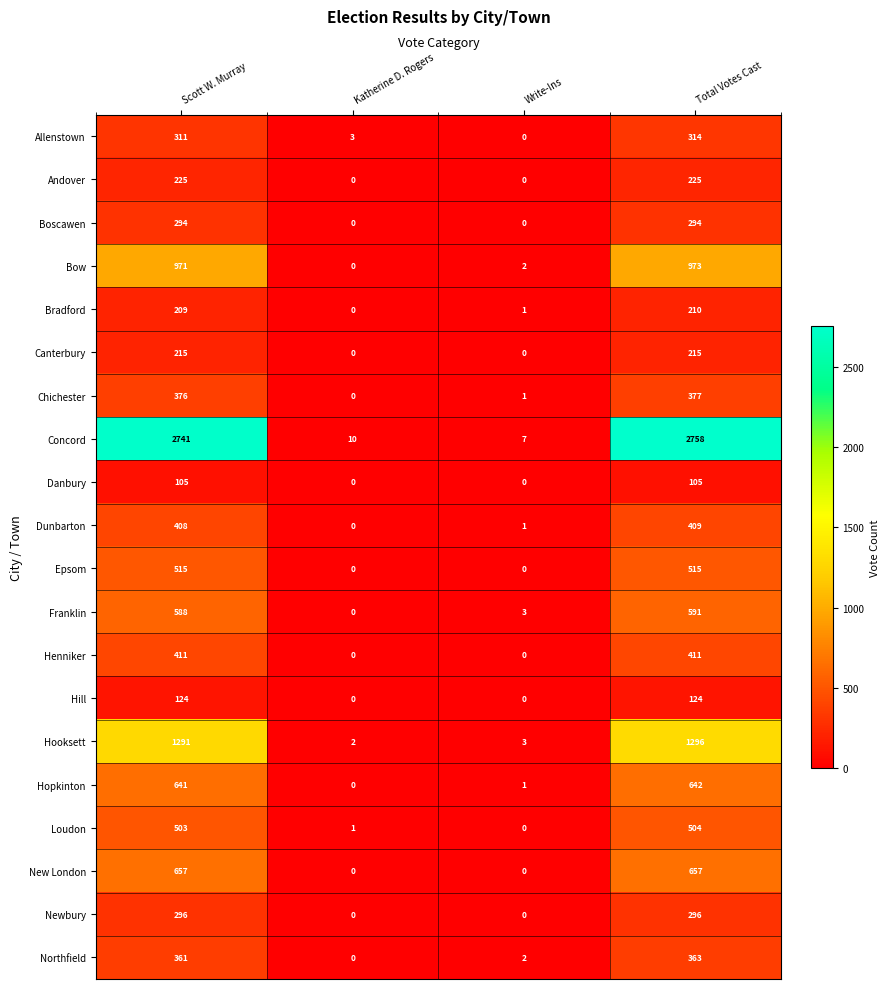

What is the difference between the second highest and second lowest values in the Hooksett series?

1288